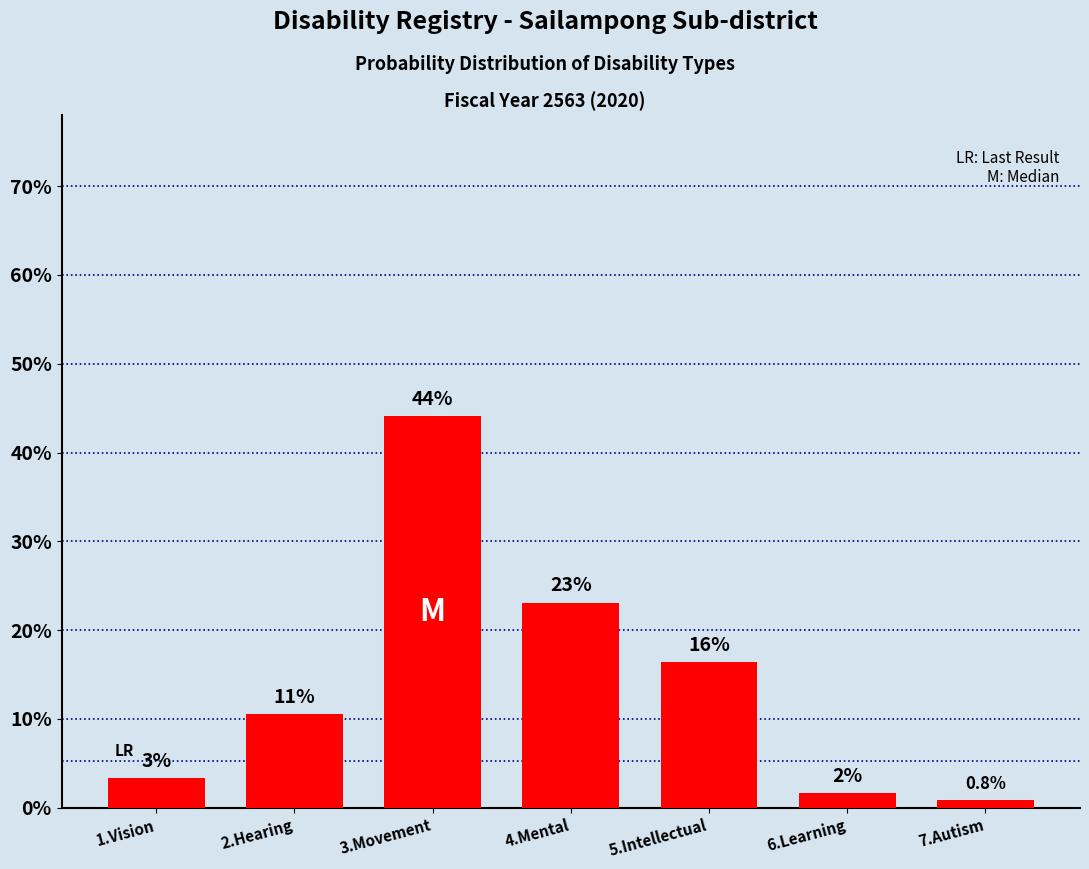

What is the label of the 3rd bar from the right?

5.Intellectual